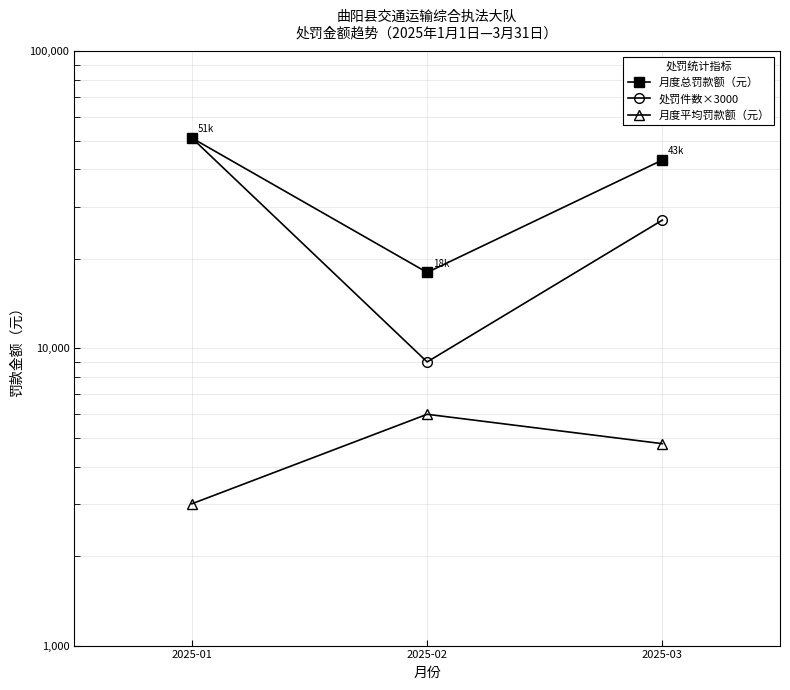

Between 2025-02 and 2025-03, which series saw the biggest shift?

月度总罚款额（元）